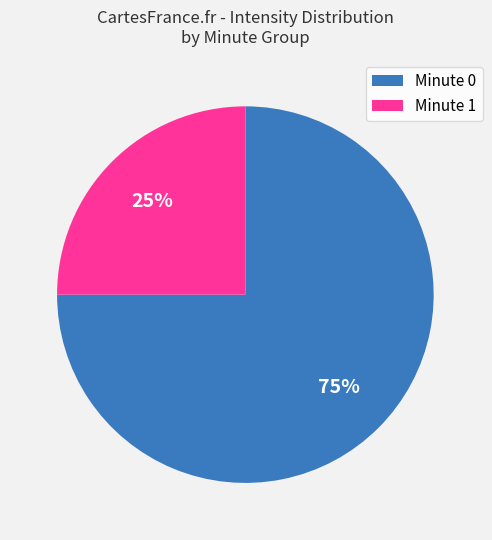

To the nearest percent, what is the difference between the largest and smallest slice percentages?

50%